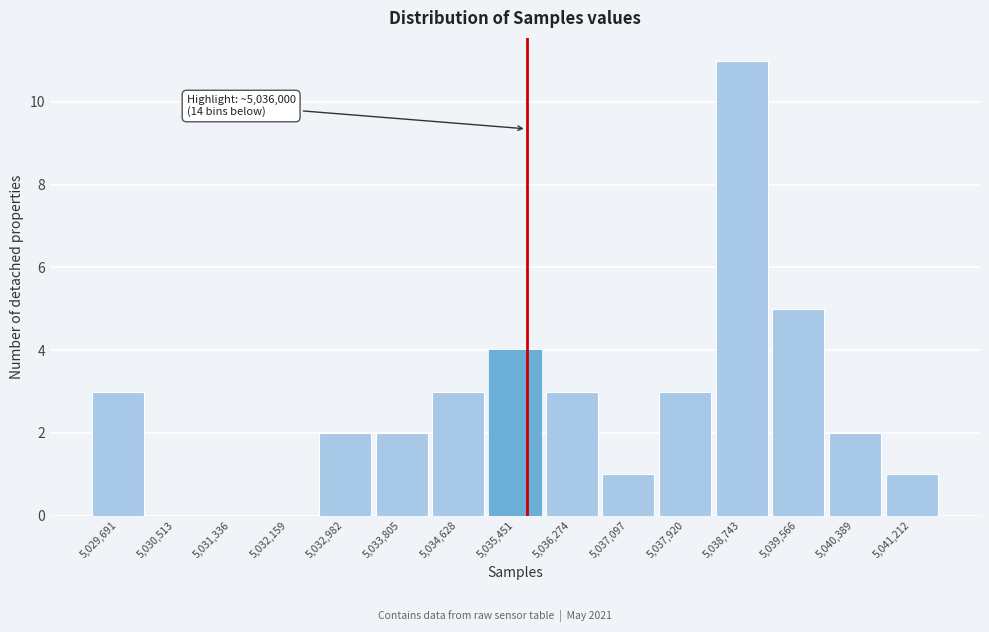

Reading left to right, transcribe all the data shown in this chart.

5,029,691=3	5,030,513=0	5,031,336=0	5,032,159=0	5,032,982=2	5,033,805=2	5,034,628=3	5,035,451=4	5,036,274=3	5,037,097=1	5,037,920=3	5,038,743=11	5,039,566=5	5,040,389=2	5,041,212=1